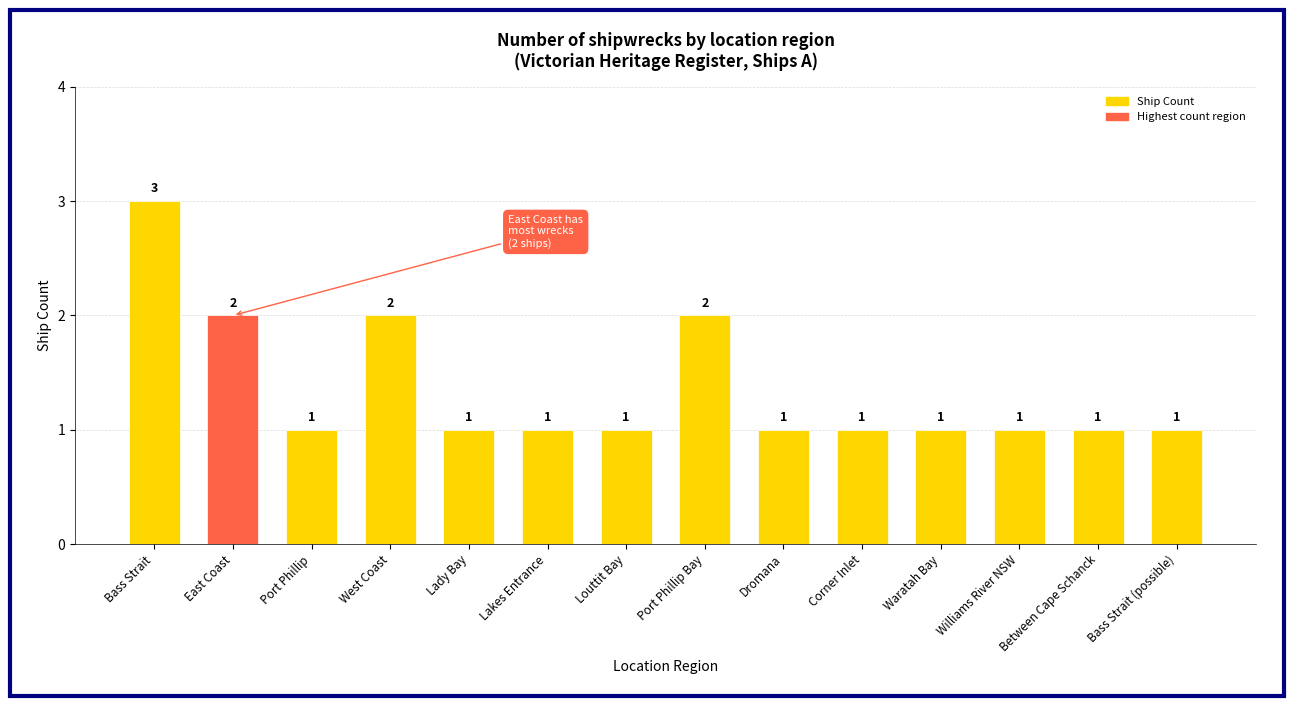

Are the bars horizontal?

No